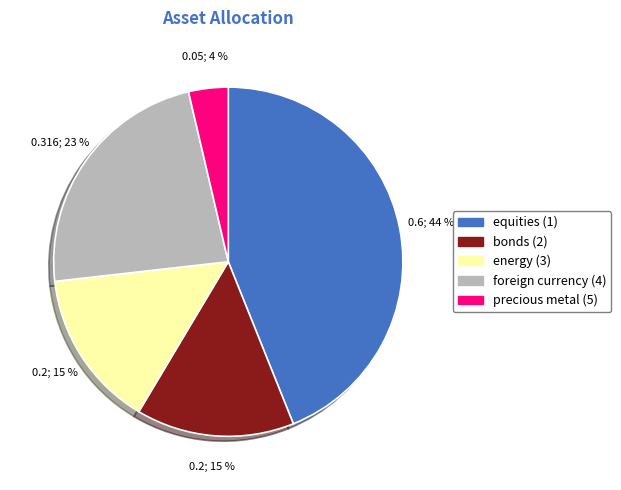

Is there a majority slice in this chart?

No